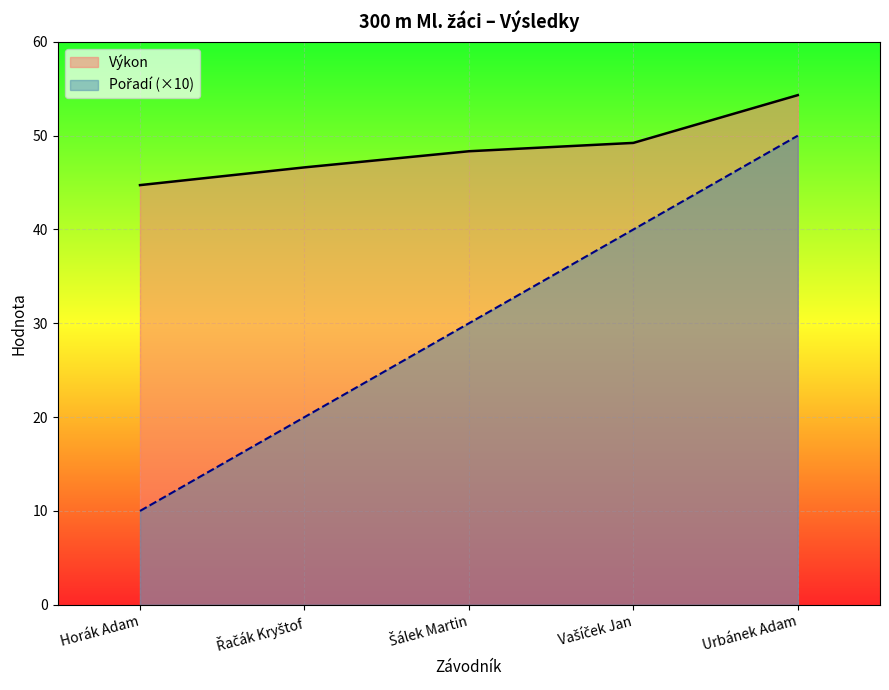

Rank the categories by Výkon value from lowest to highest.

Horák Adam, Řačák Kryštof, Šálek Martin, Vašíček Jan, Urbánek Adam